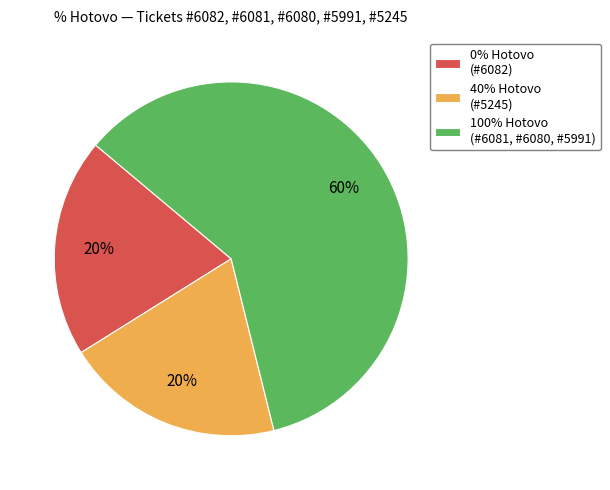

The 100% Hotovo (#6081, #6080, #5991) slice represents 65% of the pie. True or false?

False